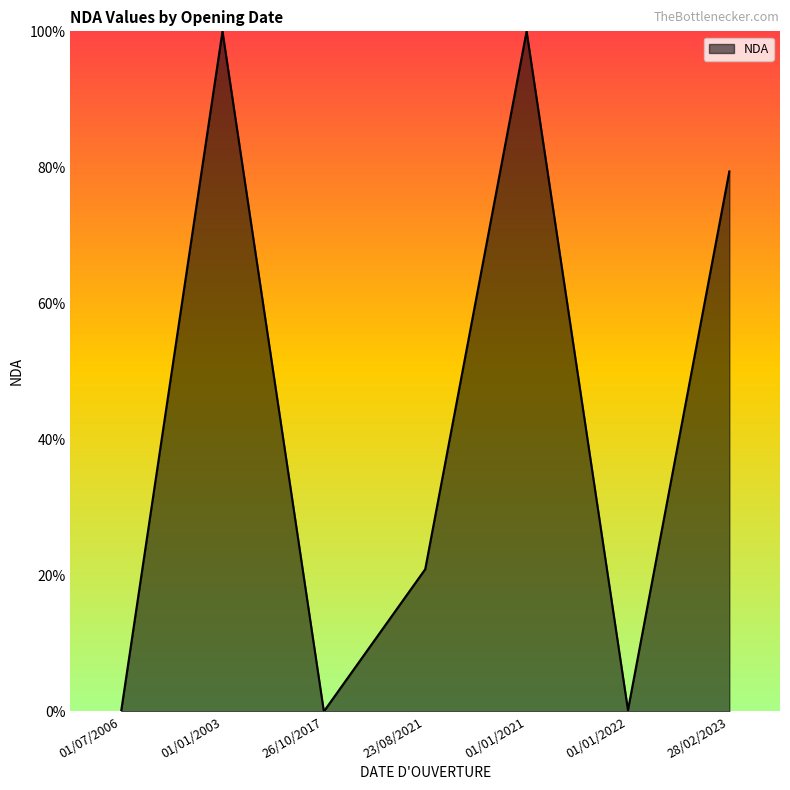

What is the average value?

42.9